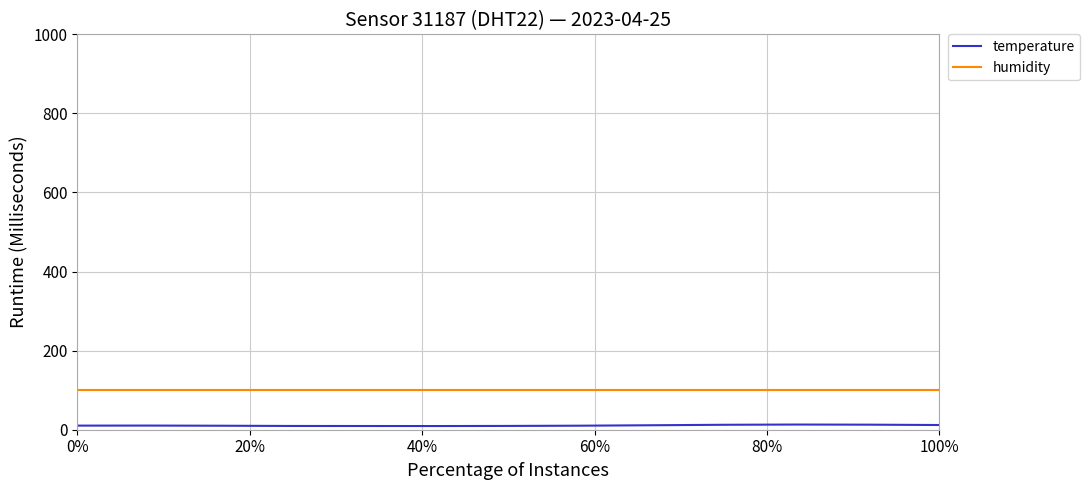

What is the highest value of the humidity series?

99.9